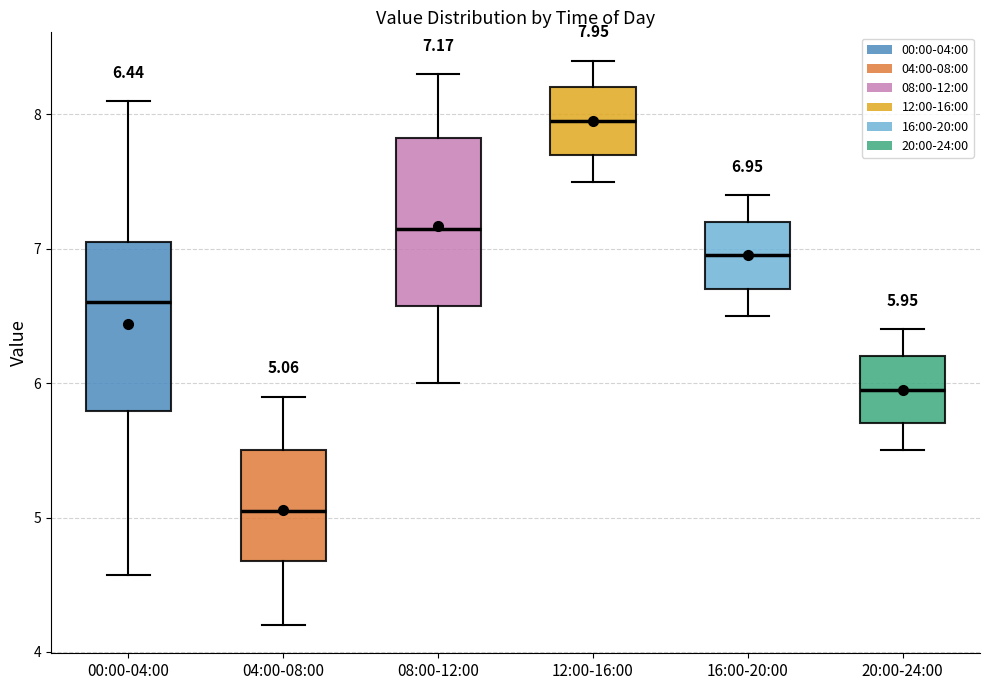

Which box's median line is the lowest?

04:00-08:00